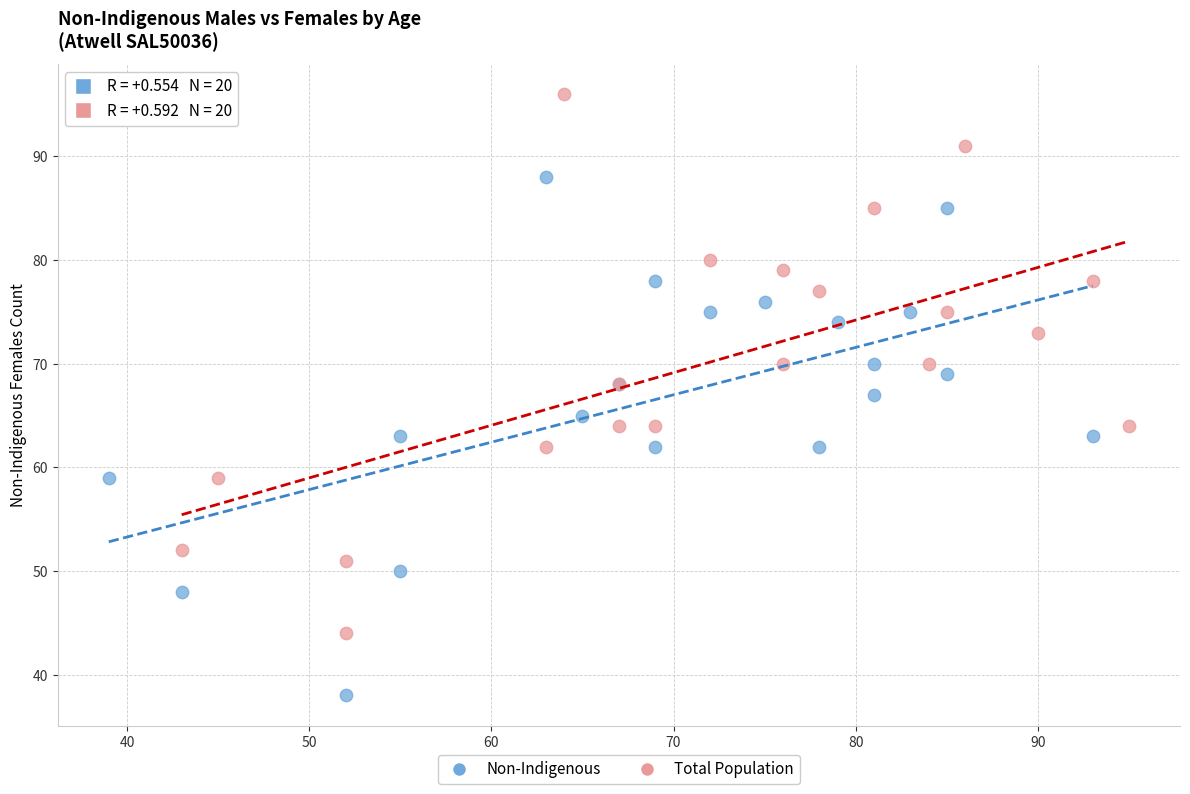

Which series reaches the maximum Y coordinate?

Total Population